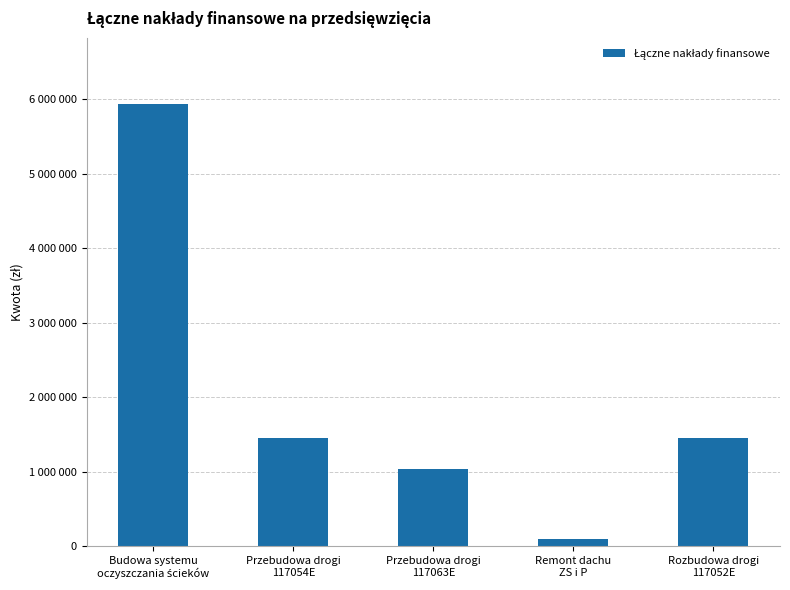

What is the sum of the values at Rozbudowa drogi
117052E and Remont dachu
ZS i P?

1551500